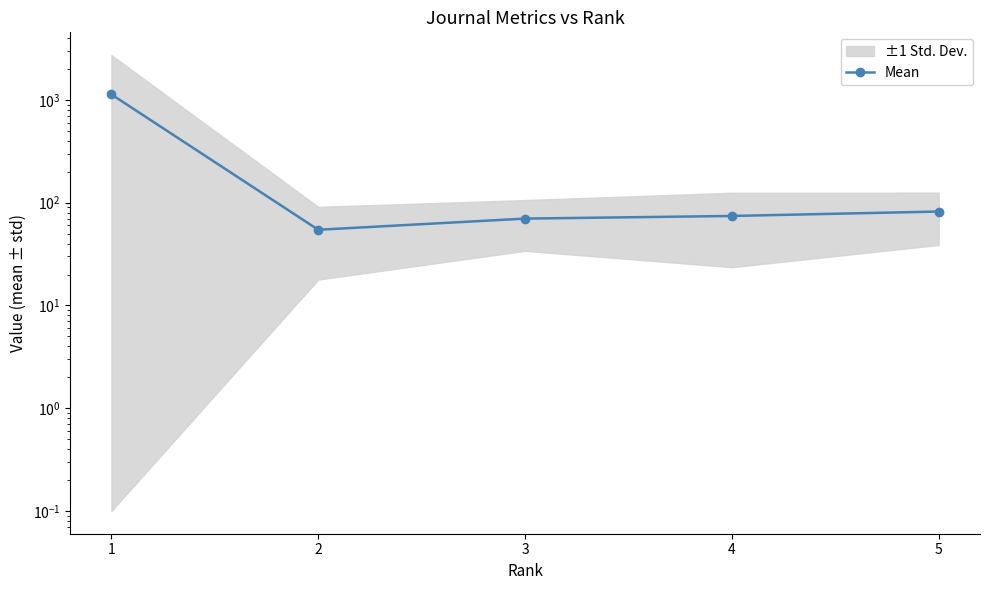

How many lines are shown in the chart?

1